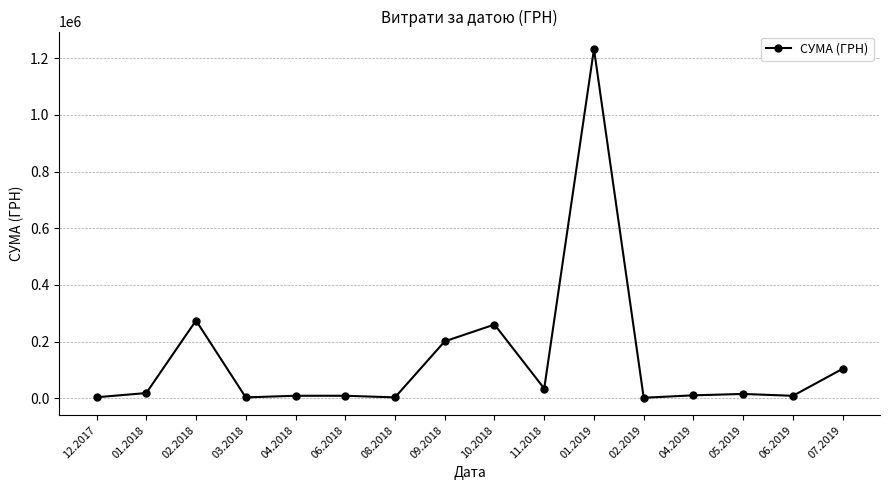

Approximately how many times larger is the value at 11.2018 compared to 08.2018?

11.5